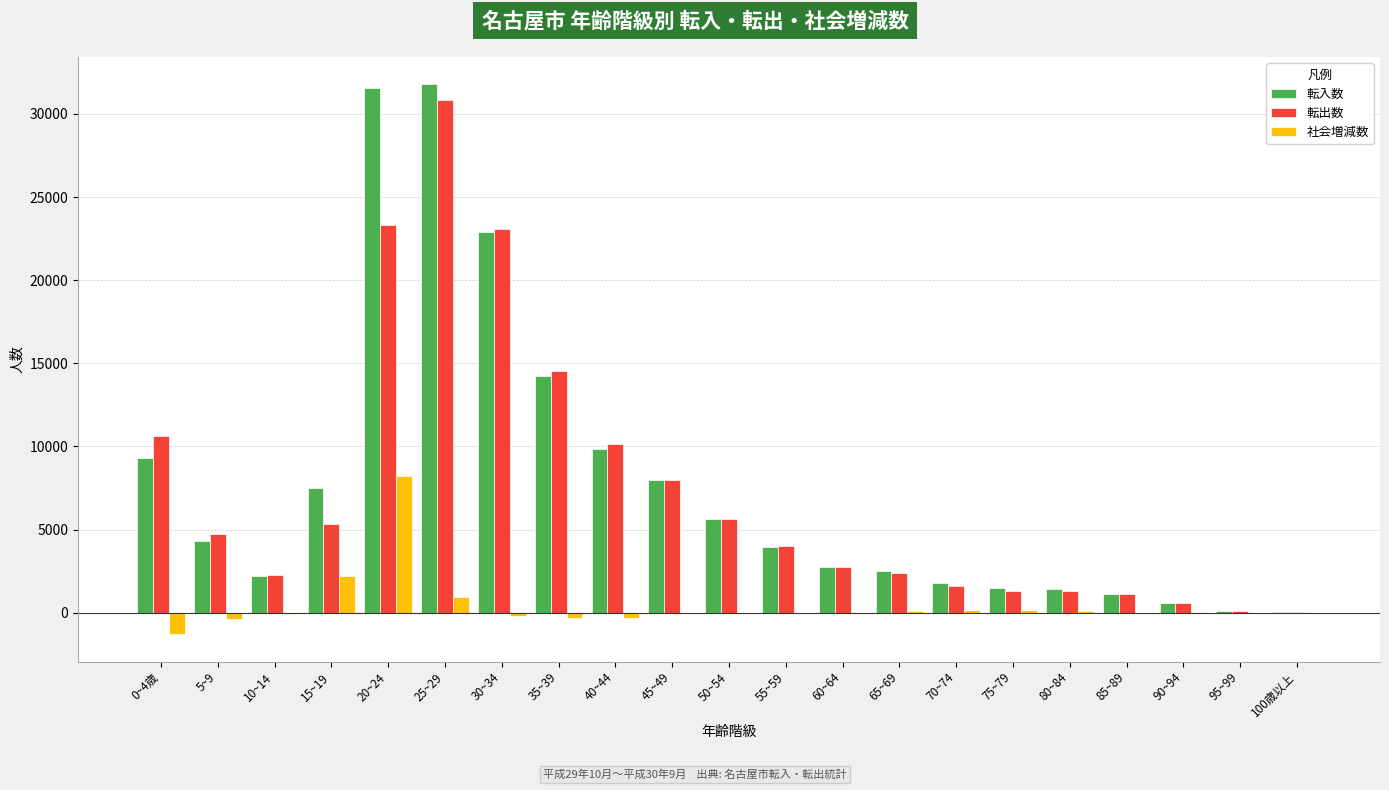

Between 30~34 and 45~49, which series saw the biggest shift?

転出数